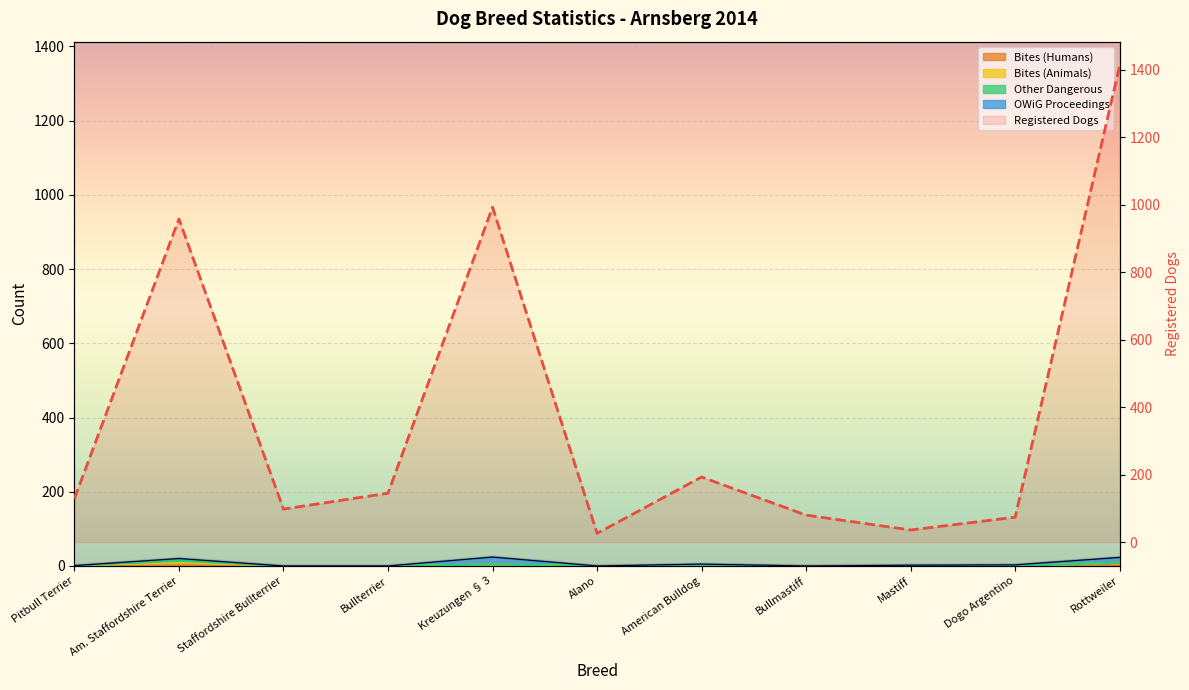

Reading left to right, what are all the values shown in this chart?

129	958	98	145	993	26	193	80	36	74	1413